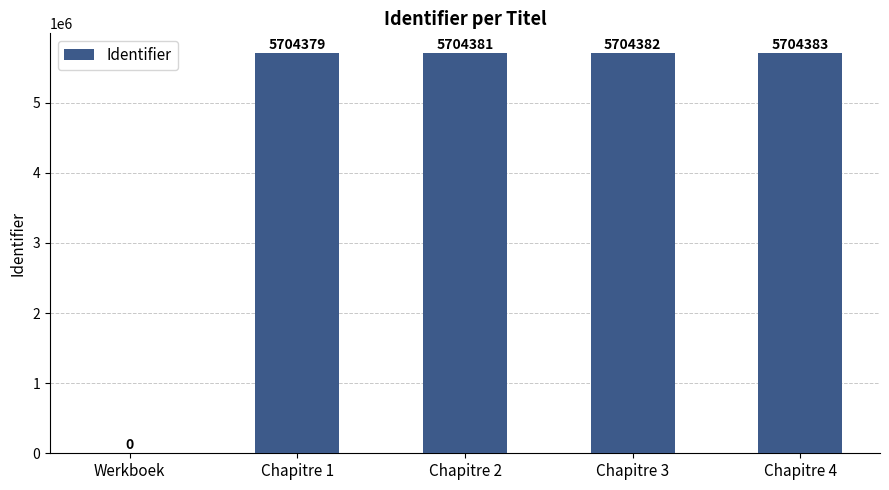

What is the greatest value displayed?

5704383